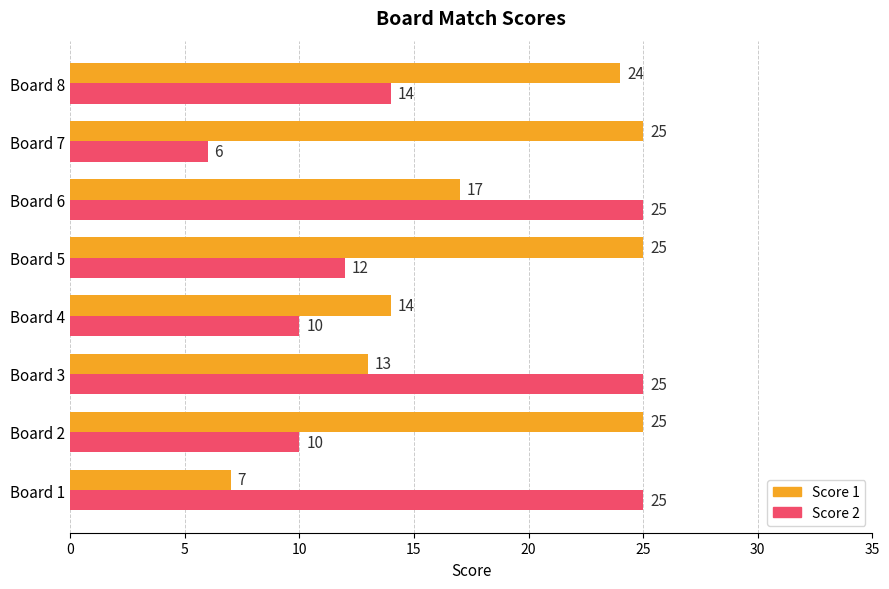

What is the difference between the second highest and second lowest values in the Score 1 series?

12